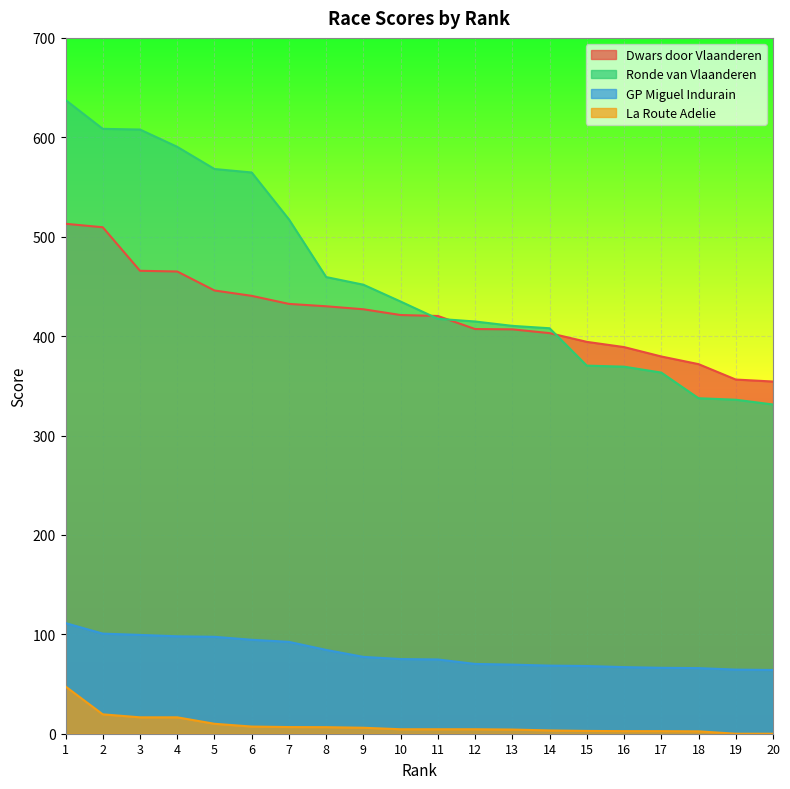

At how many categories does at least one series exceed 237?

20